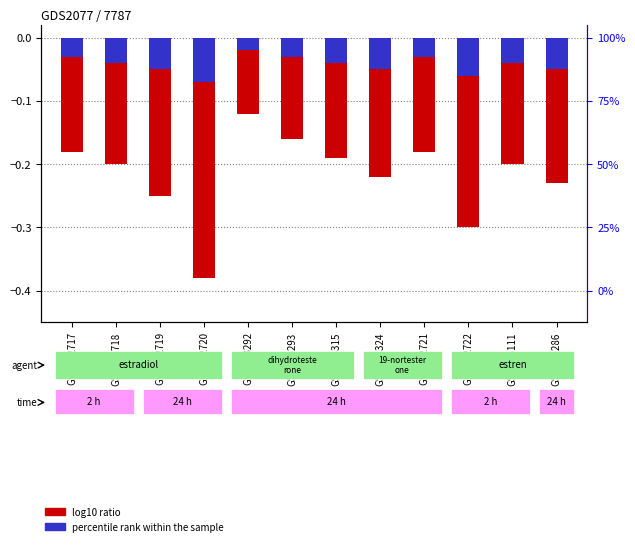

What is the sum of the percentile rank within the sample values at GSM103292 and GSM102719?

-0.1